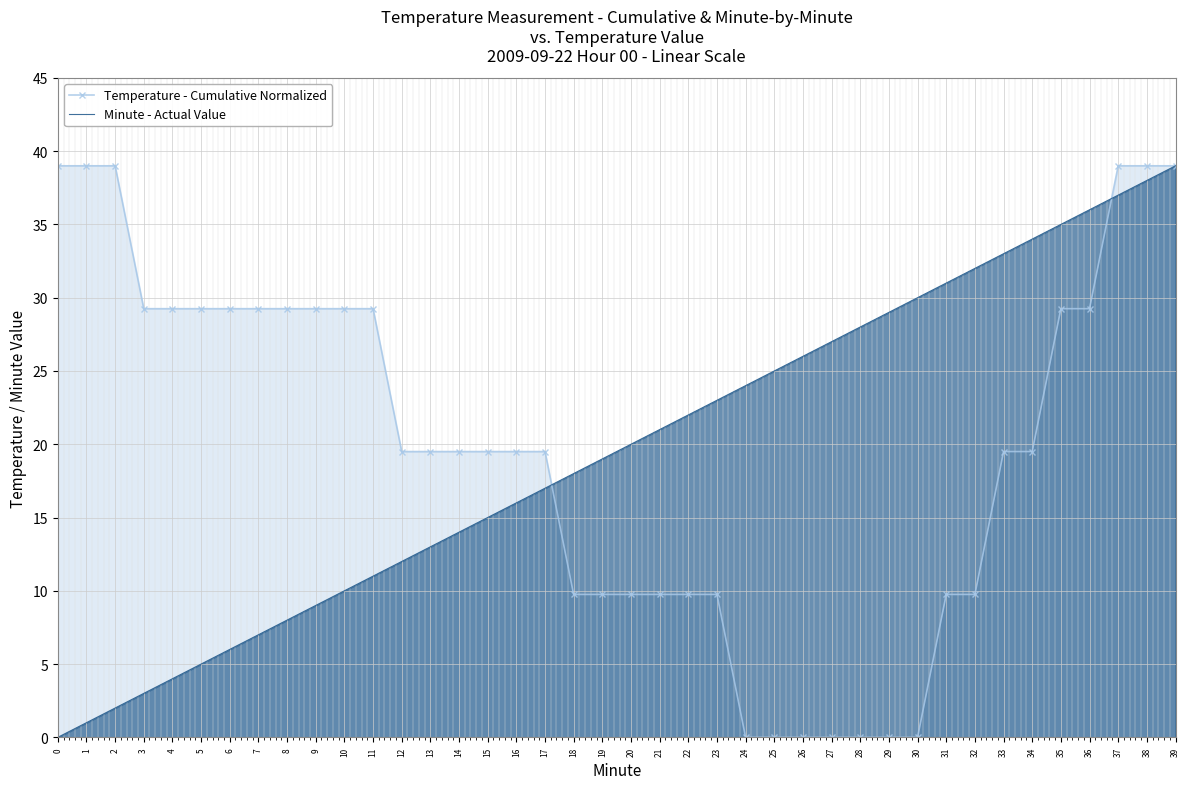

What are all the series names shown in the legend?

Temperature - Cumulative Normalized, Minute - Actual Value